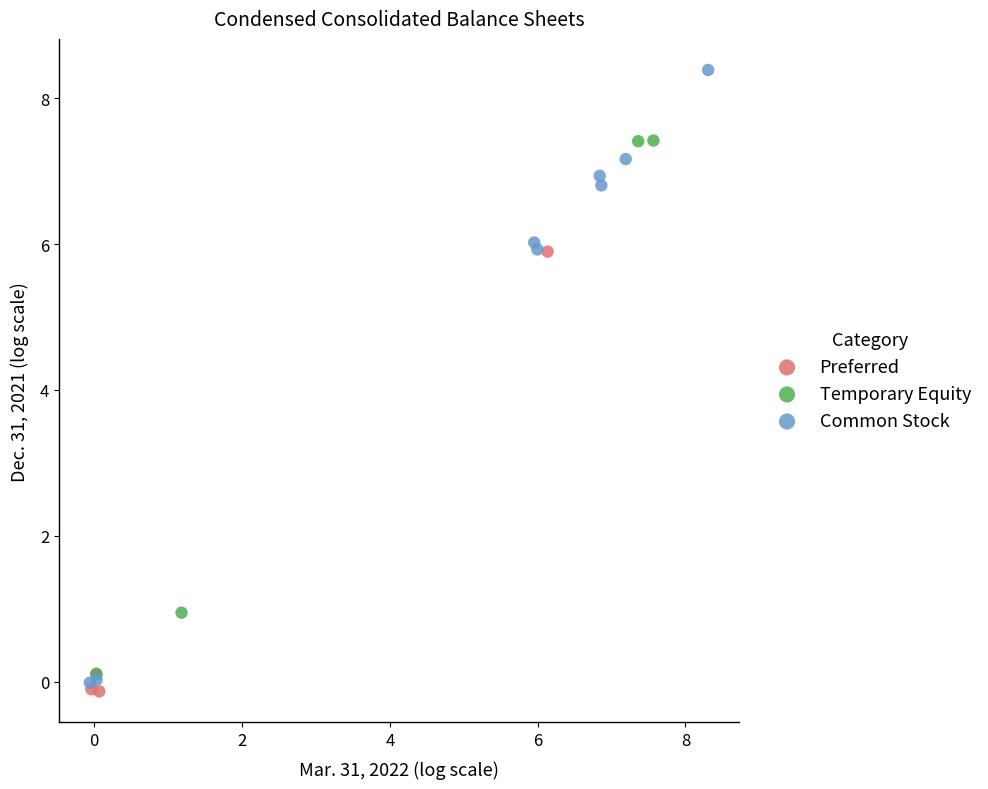

Which series has the largest Y range (max minus min)?

Common Stock